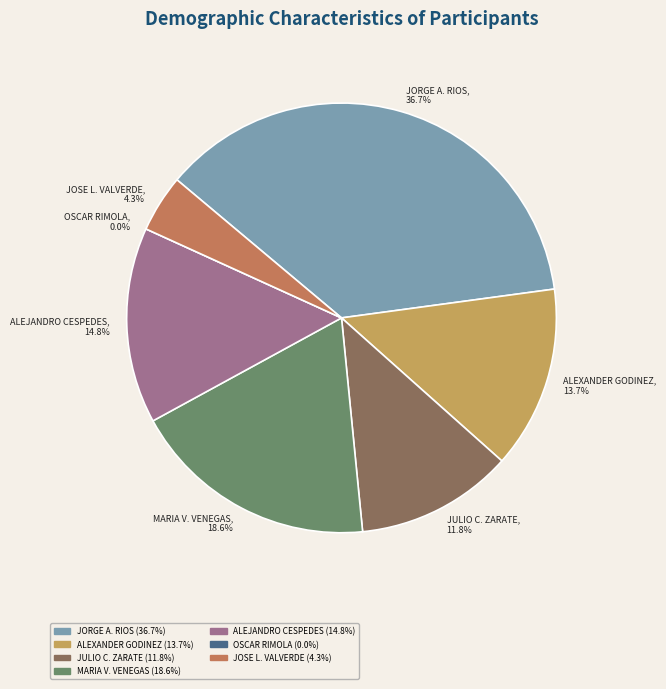

What is the ratio of the value at ALEXANDER GODINEZ VARGAS to the value at ALEJANDRO JOSE CESPEDES BRENES?

0.9